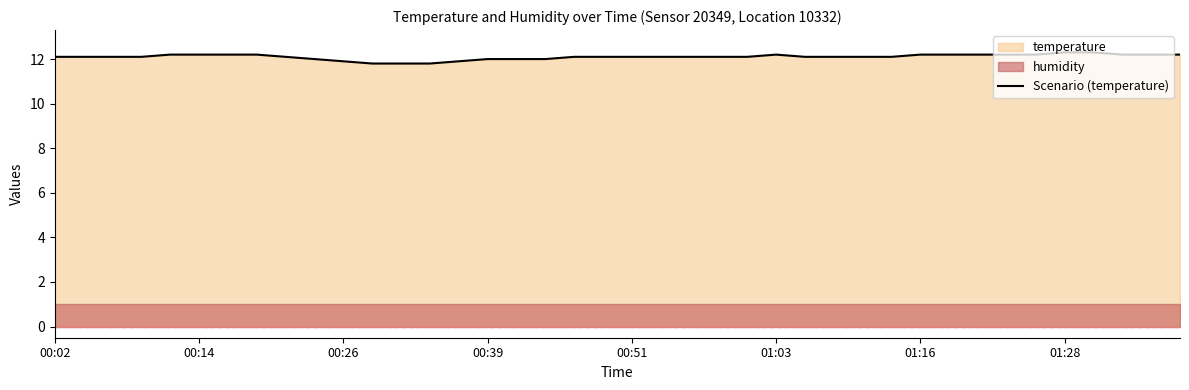

What is the difference between the second highest and second lowest values?

0.5